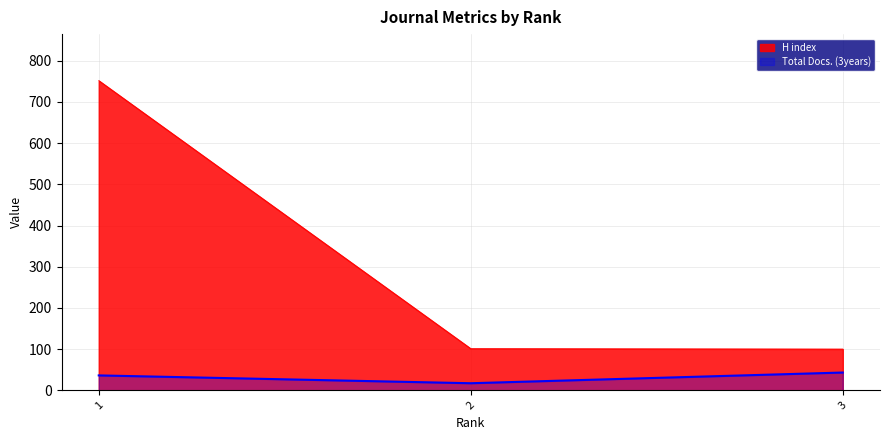

True or false: H index has a value of 101 at 2.

True